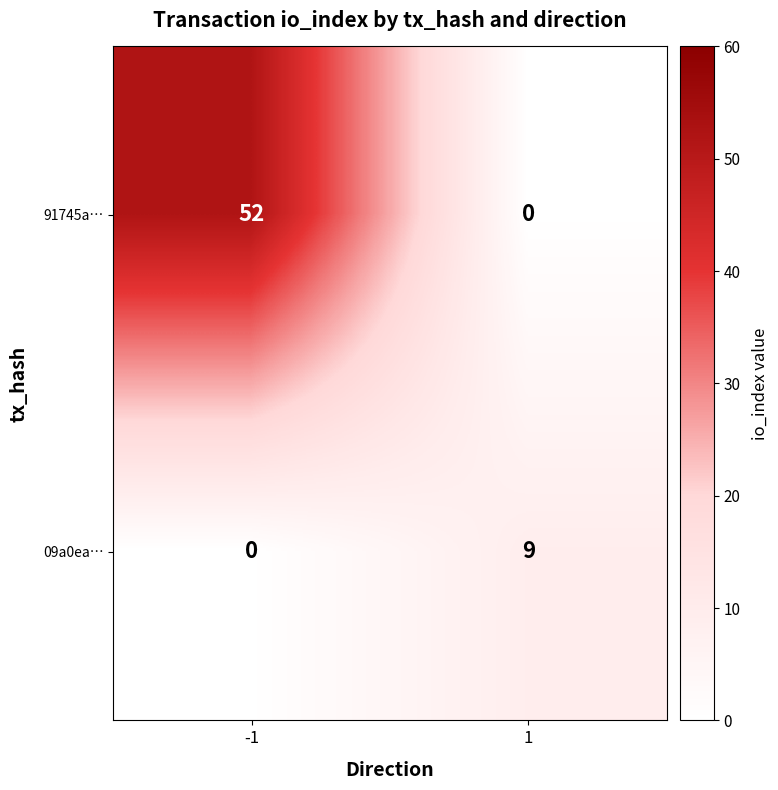

What is the greatest value displayed?

52